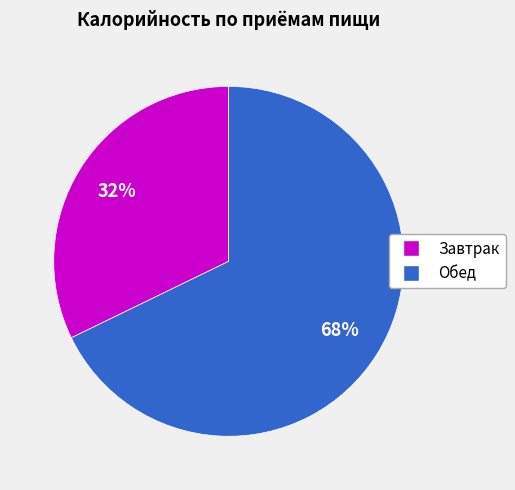

Is the sum of Завтрак and Обед greater than half?

Yes